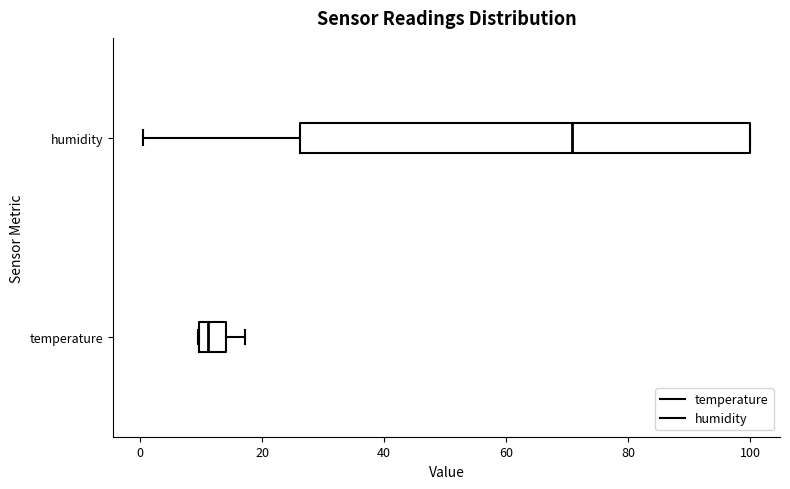

Reading bottom to top, transcribe this box plot: for each box, give where its median line is, the range the box spans, and where its two whiskers end, as read against the x-axis. The values are not printed on the chart, so give them approximately, as read against the axis.

temperature: median 12, box 10 to 14, whiskers 10 to 18
humidity: median 70, box 26 to 100, whiskers 0 to 100